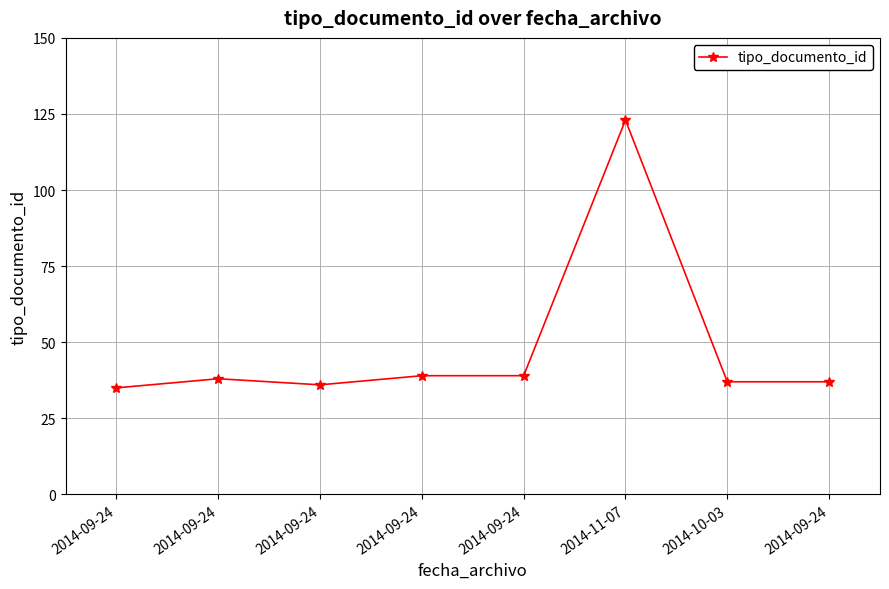

Reading left to right, list all the values displayed in this chart.

35	38	36	39	39	123	37	37